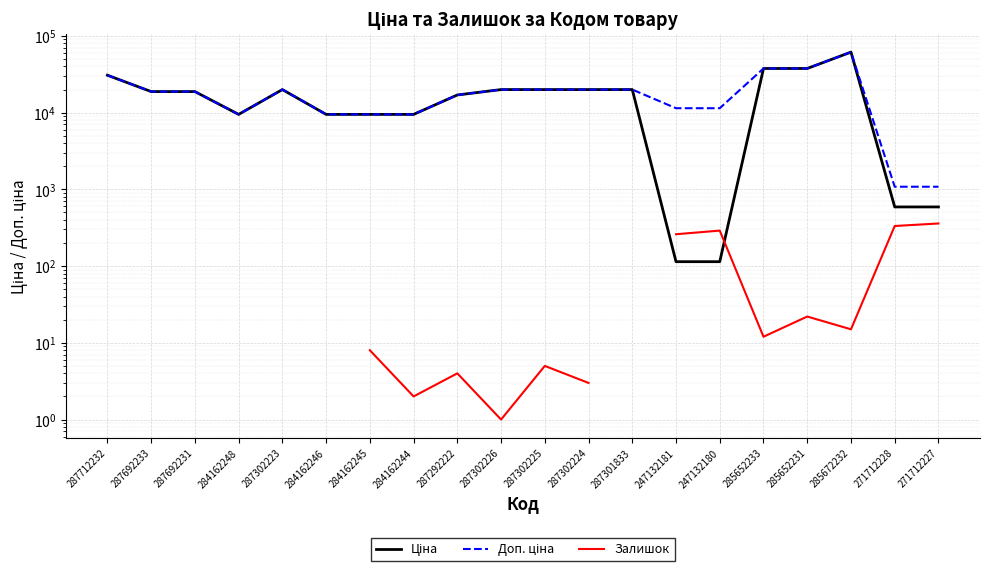

Does the chart display data point markers on the line(s)?

No